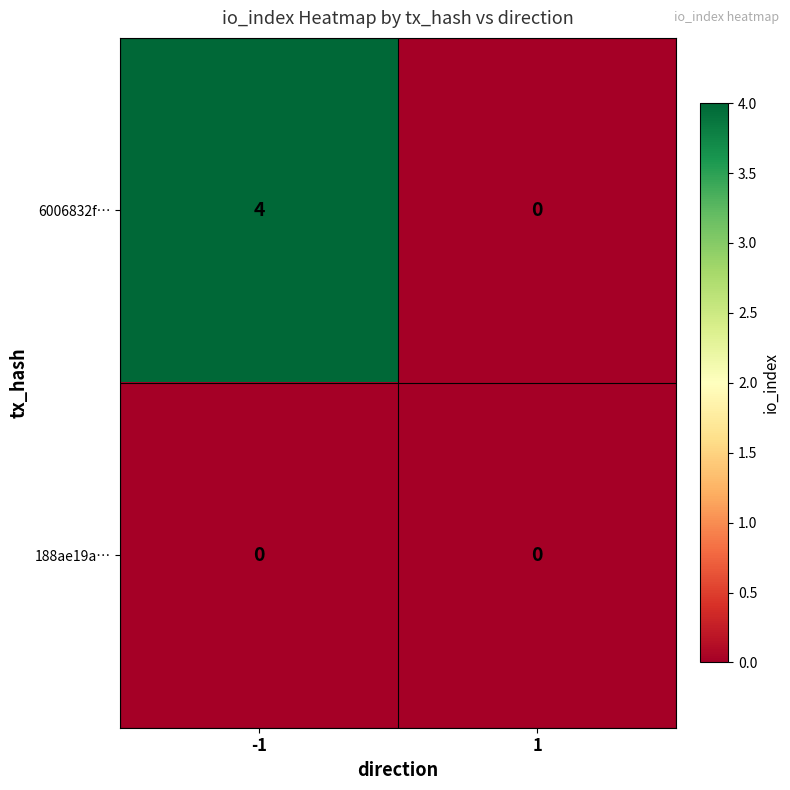

What is the difference between the highest and lowest values at -1?

4